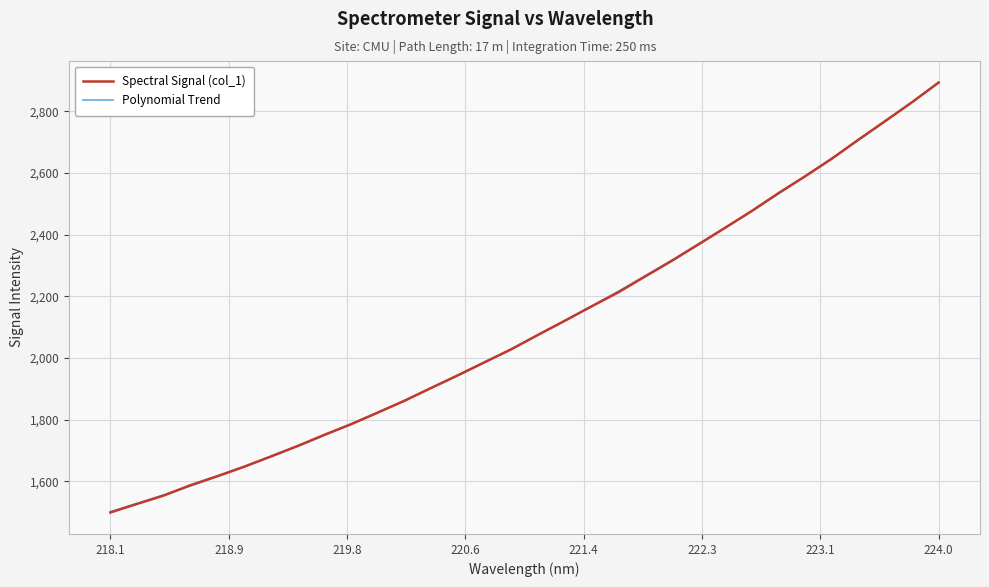

Which label corresponds to the largest value in the chart?

224.0